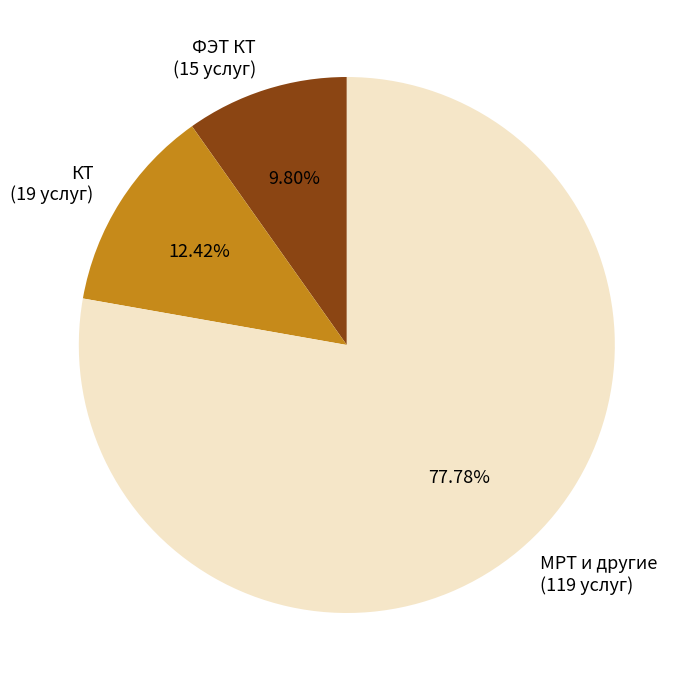

Is there a majority slice in this chart?

Yes